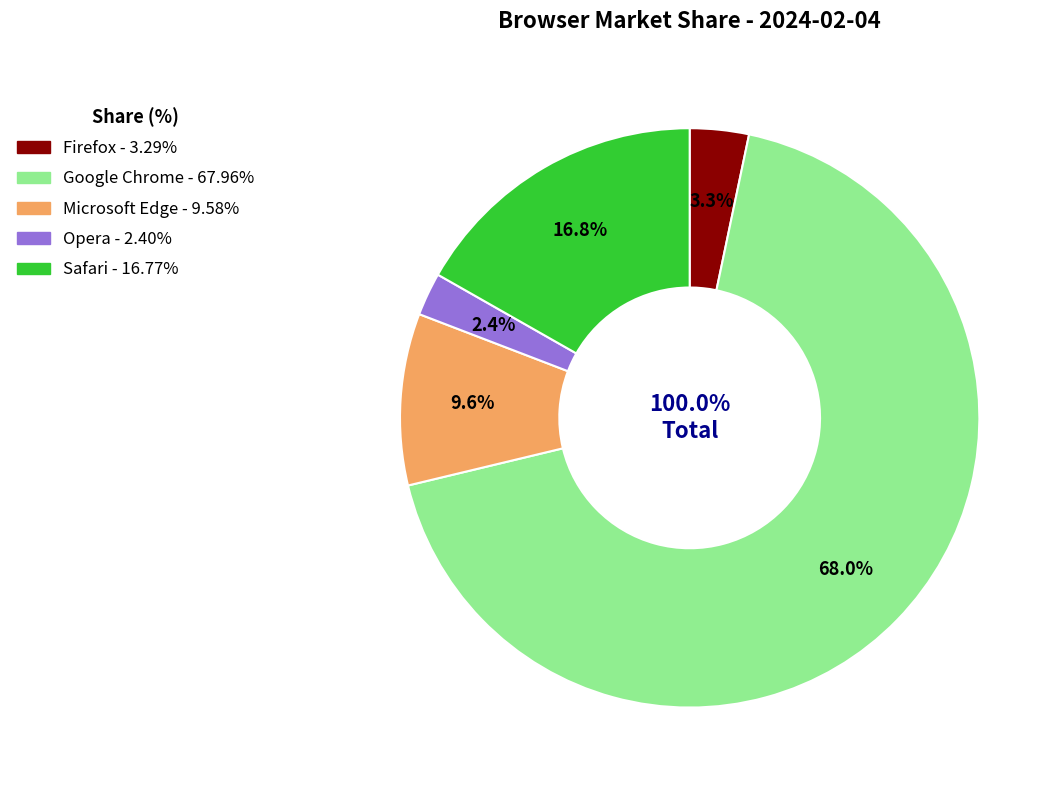

What portion of the pie excludes Firefox?

96.7%